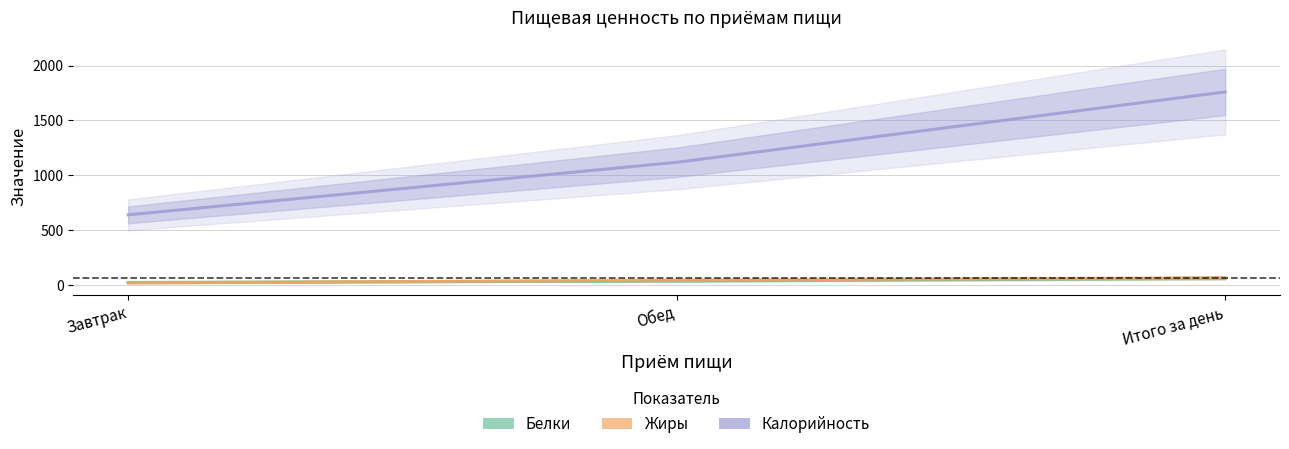

What is the difference between the highest and lowest values at Итого за день?

1695.9